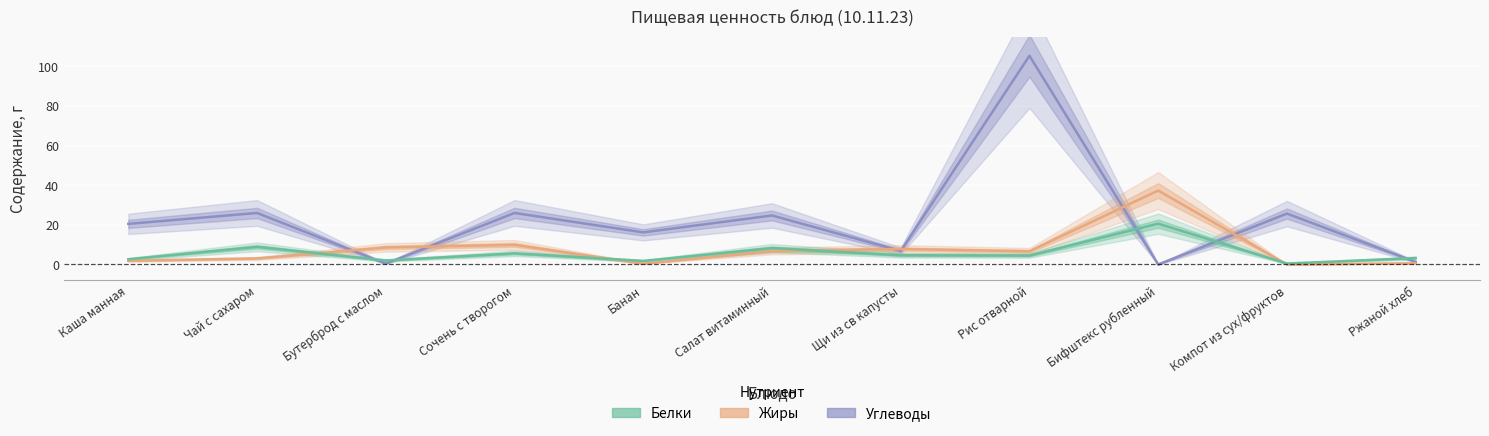

What is the difference between the highest and lowest values at Бутерброд с маслом?

8.2